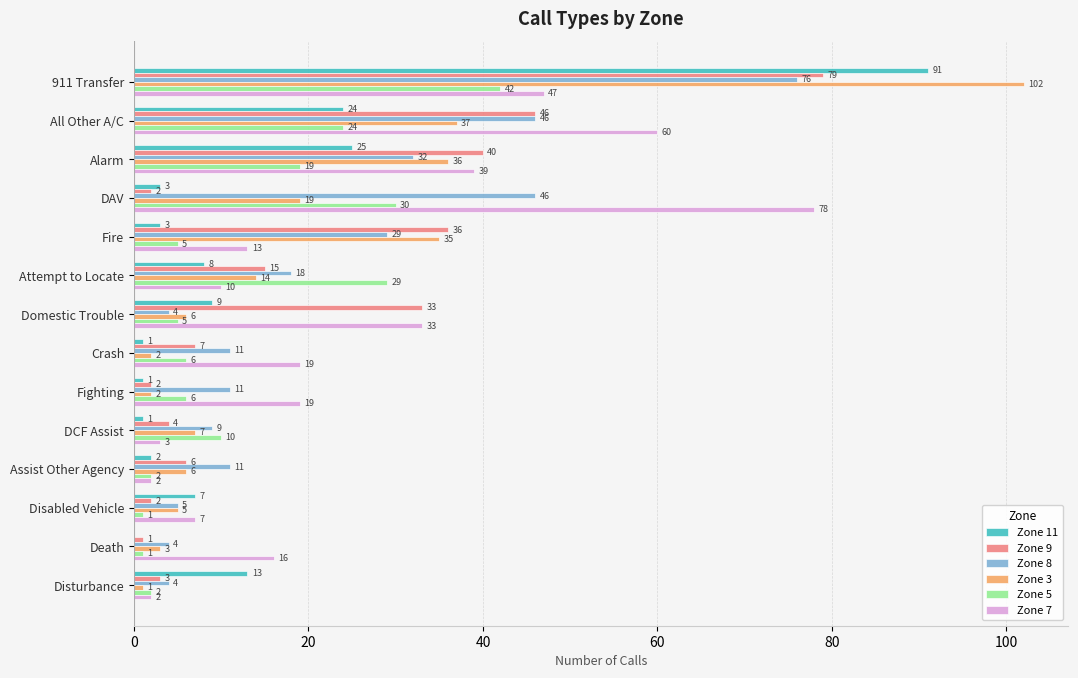

What is the highest value of the Zone 7 series?

78